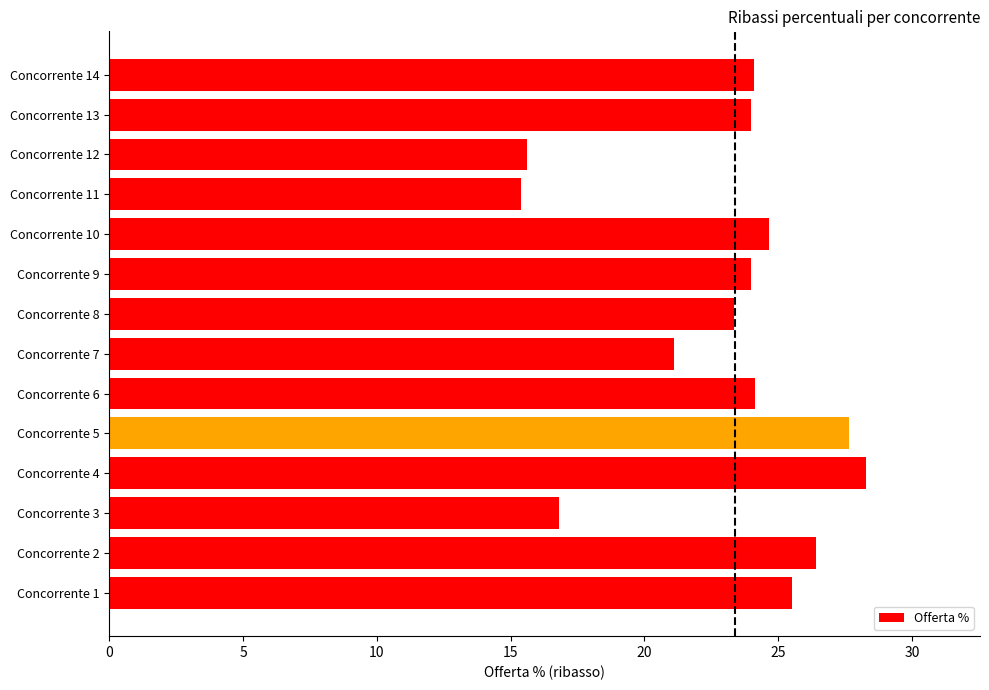

What is the smallest value displayed?

15.4